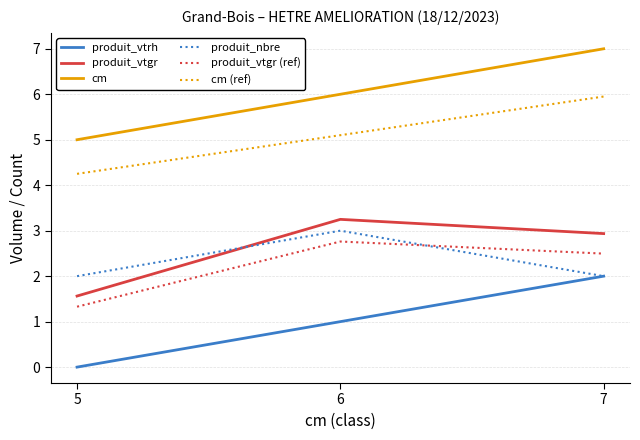

At which category is the sum across all series the highest?

7